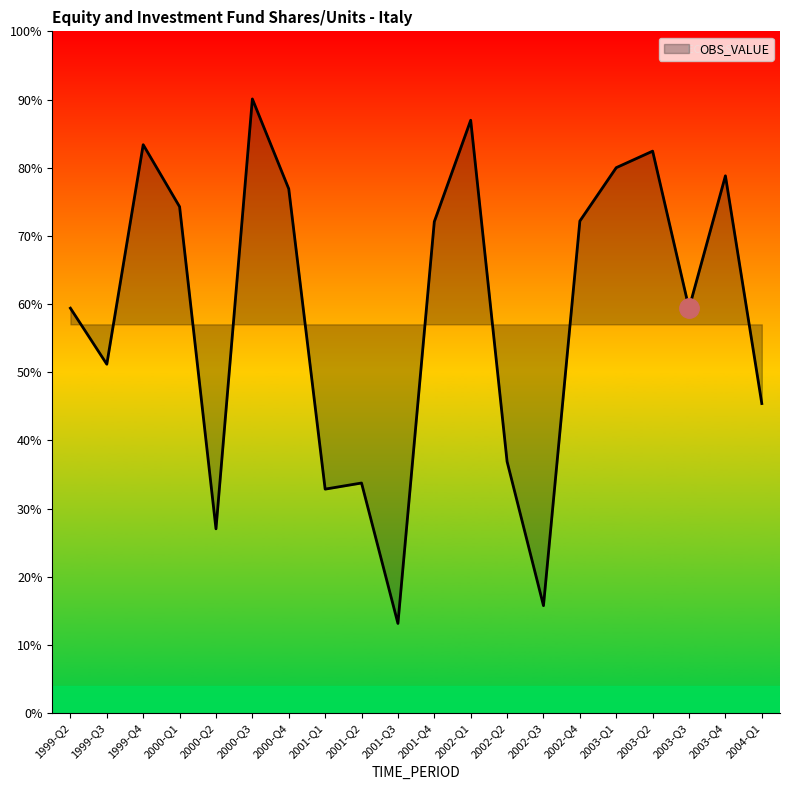

At which label does the data first exceed 30002?

1999-Q4